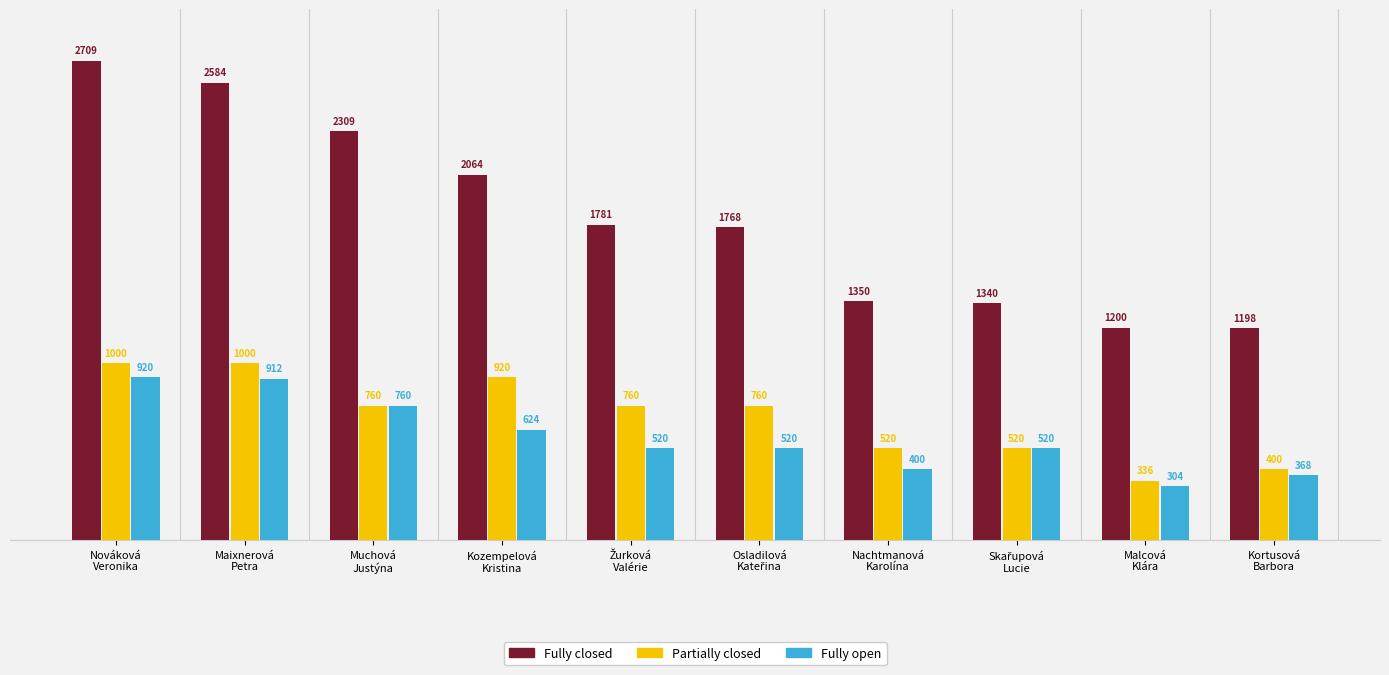

Is the value of Fully closed at Nováková
Veronika greater than the value of Partially closed at Nováková
Veronika?

Yes